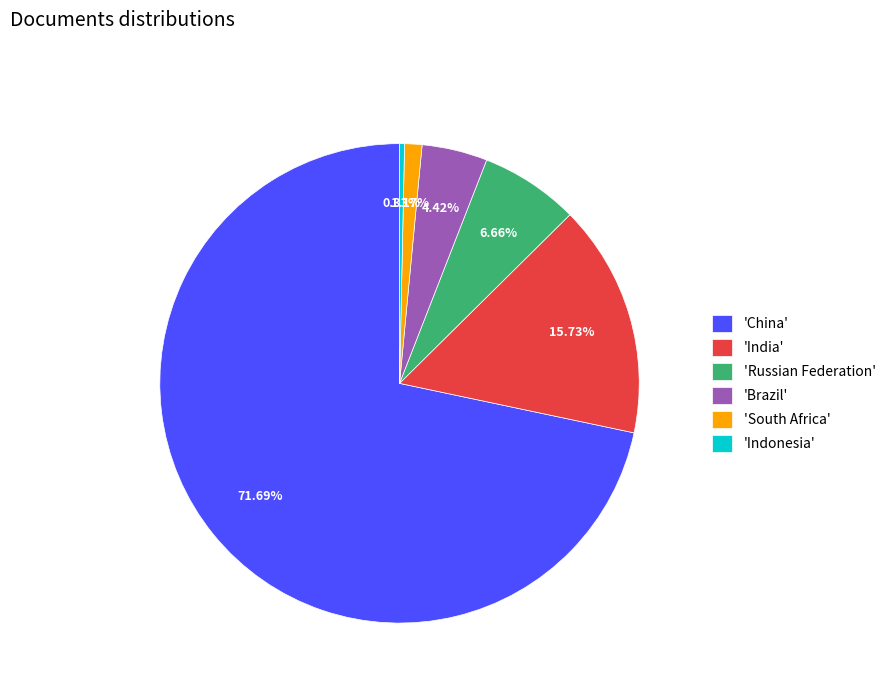

Count the number of slices in the pie.

6